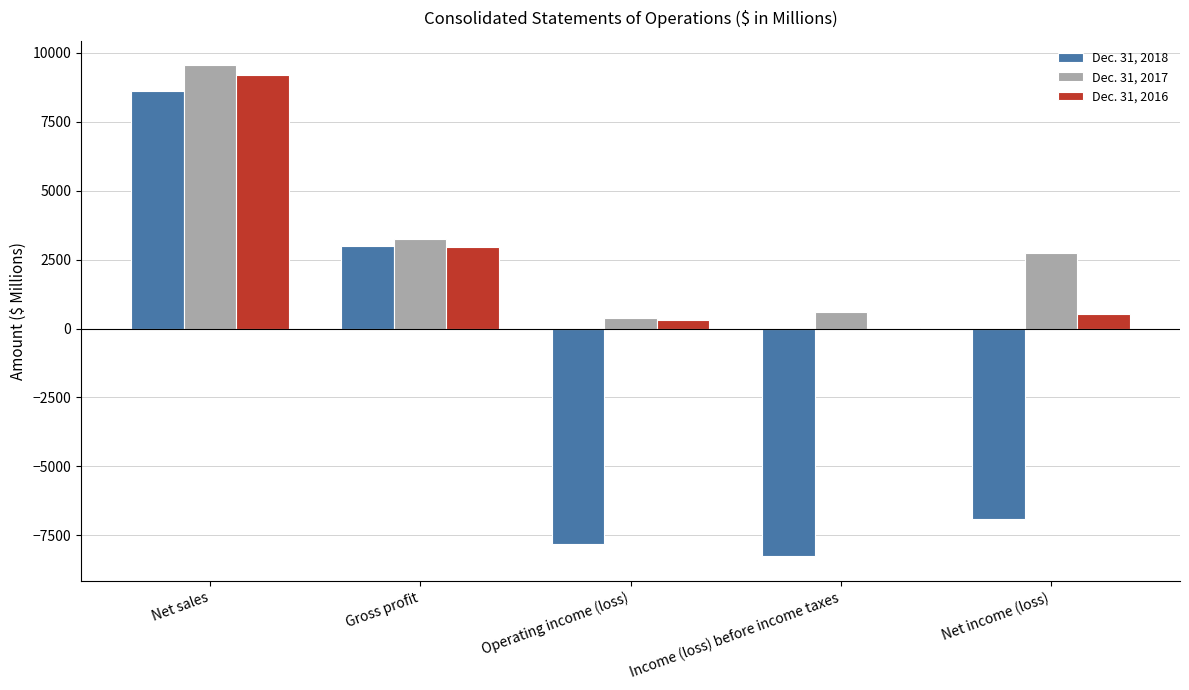

Which series has the largest total across all categories?

Dec. 31, 2017